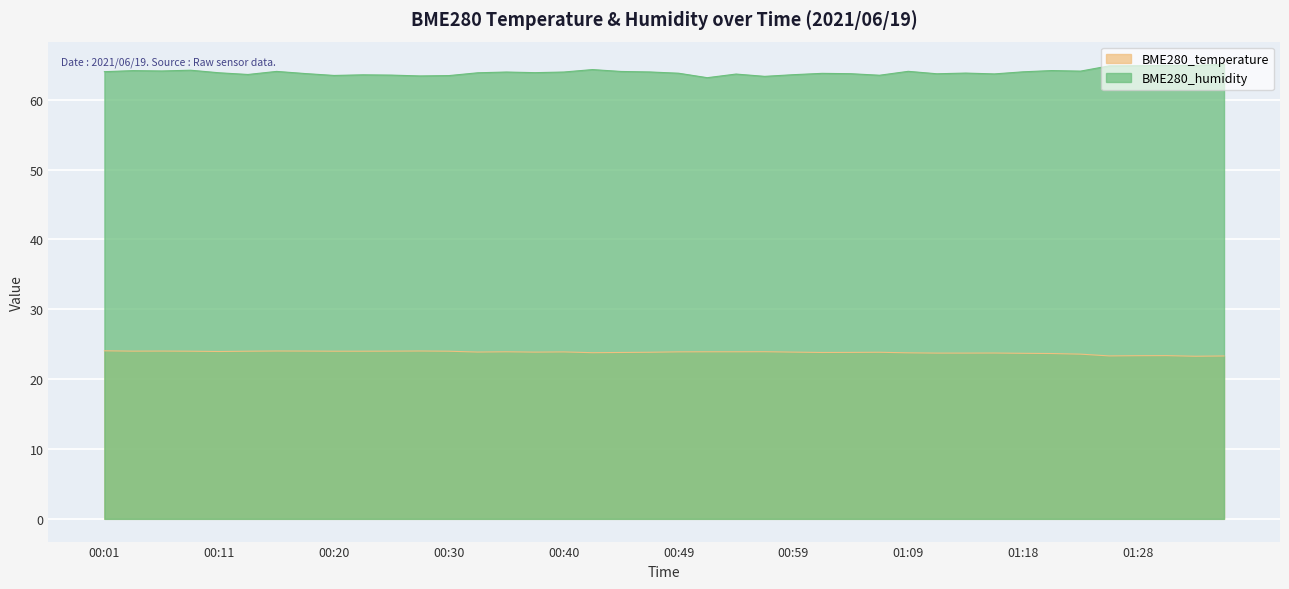

Rank the series at 01:35 from highest to lowest value.

BME280_humidity, BME280_temperature